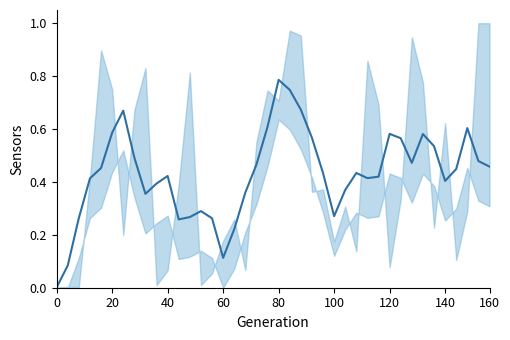

True or false: the data shows 0.4 at 40.

True